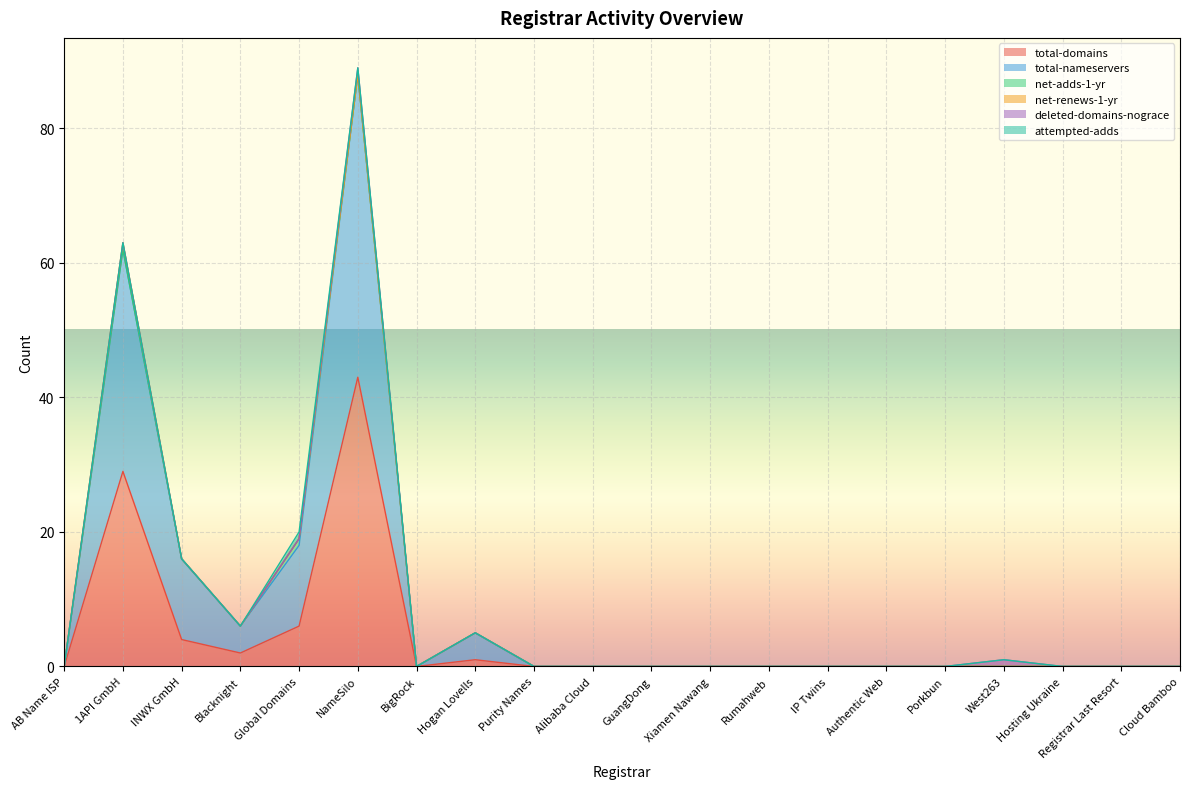

True or false: total-domains and attempted-adds intersect in this chart.

False